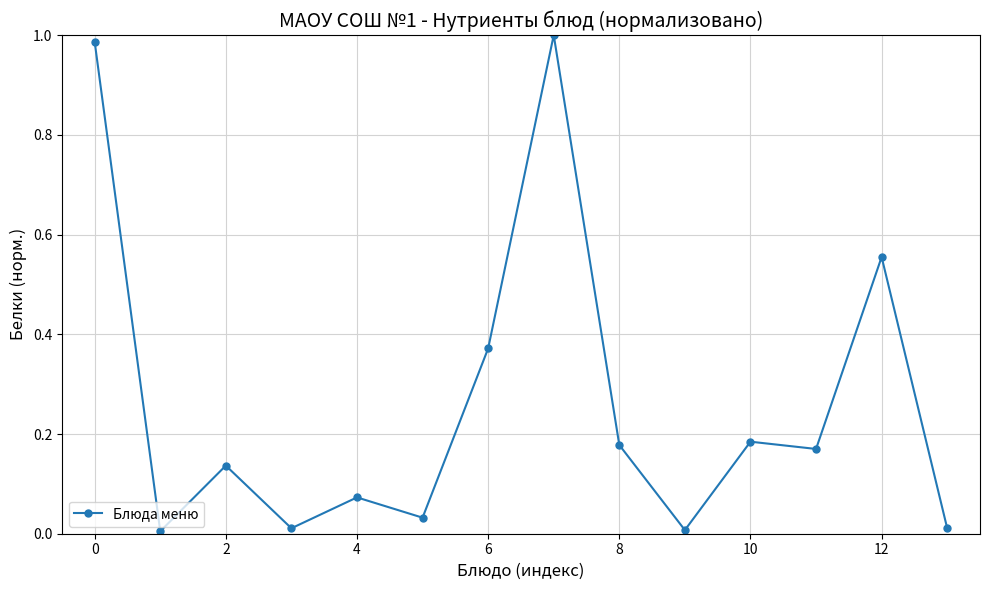

What is the average value?

0.3